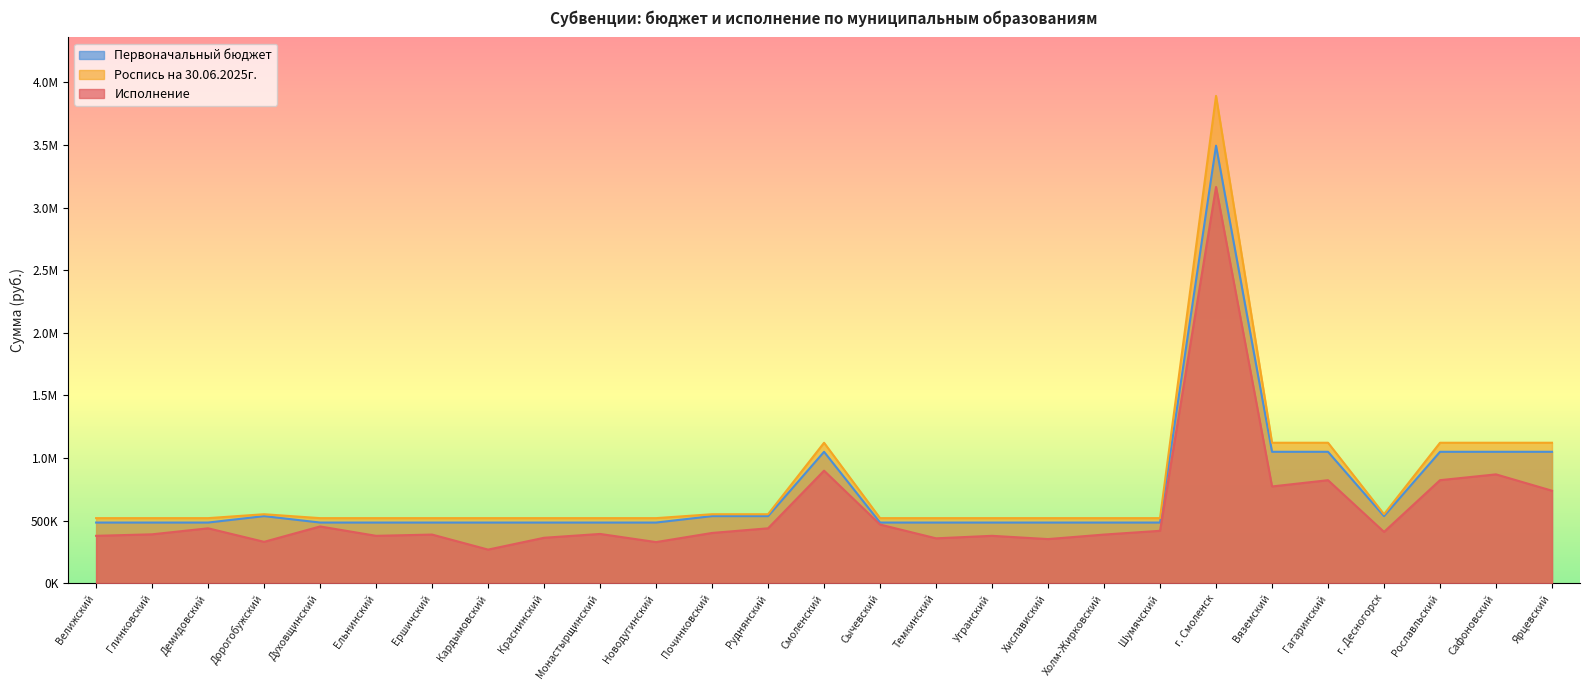

What are all the series names shown in the legend?

Первоначальный бюджет, Роспись на 30.06.2025г., Исполнение